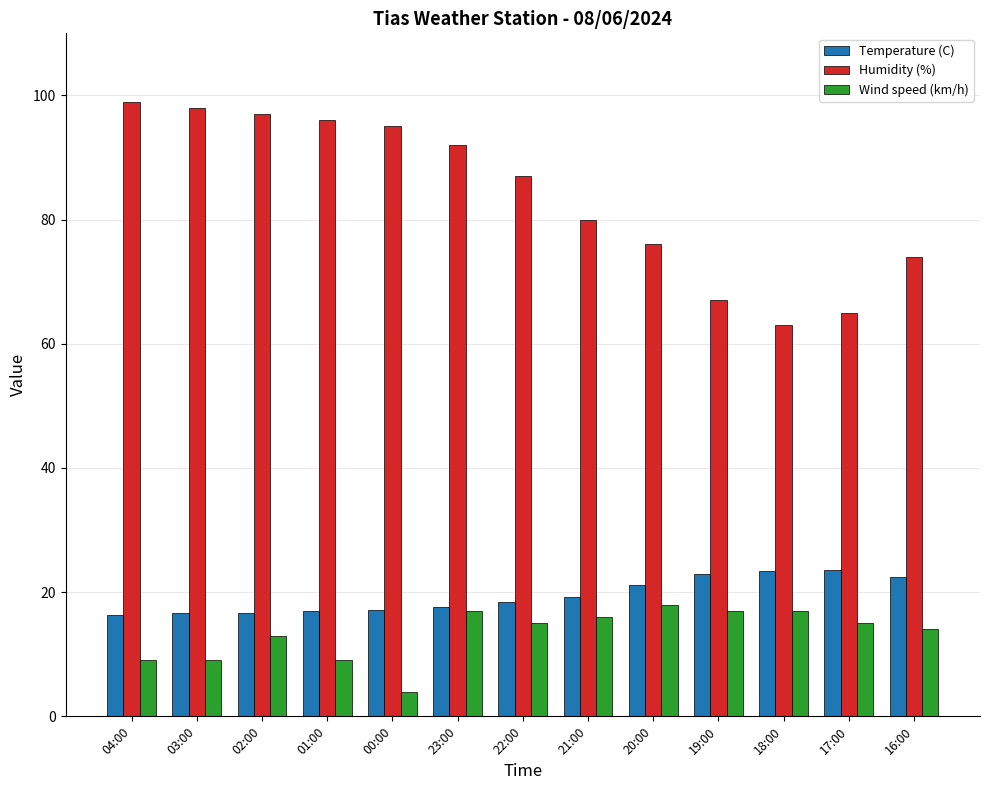

What is the minimum value for Wind speed (km/h)?

4.0